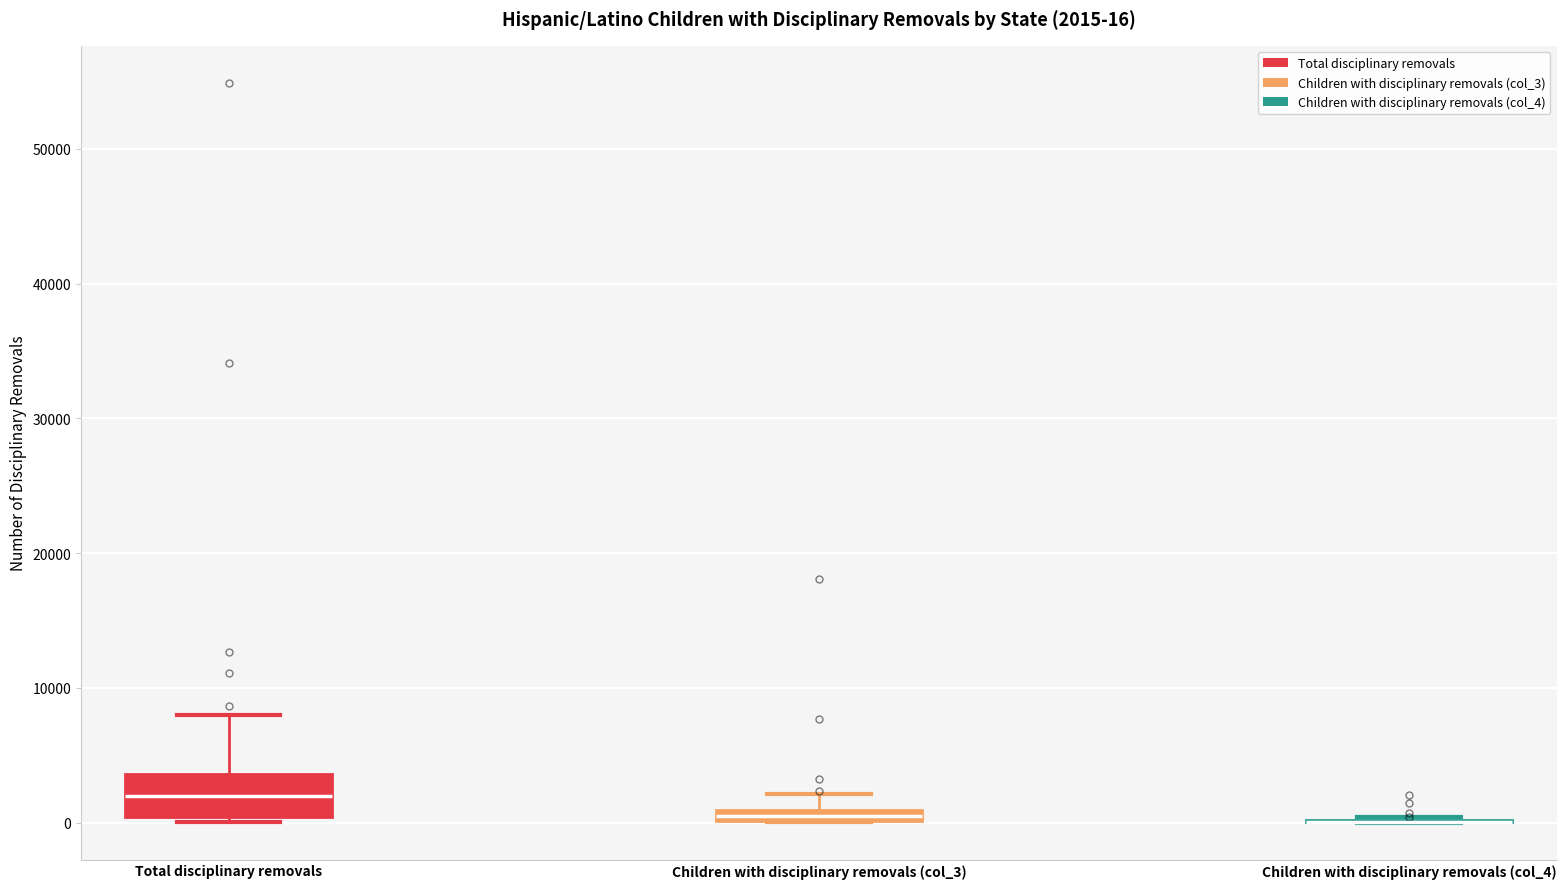

Comparing the boxes themselves (not the whiskers), which one is the tallest?

Total disciplinary removals